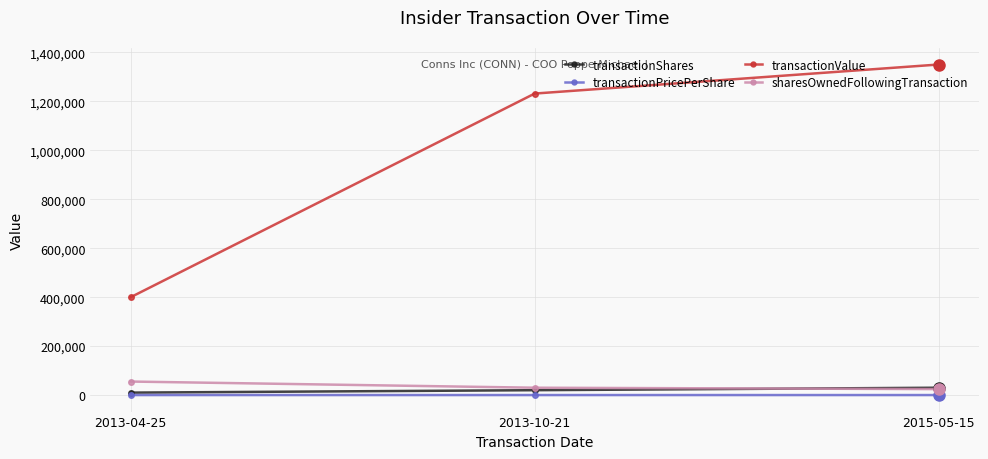

The value of transactionValue at 2013-10-21 is 1231611.0. True or false?

True